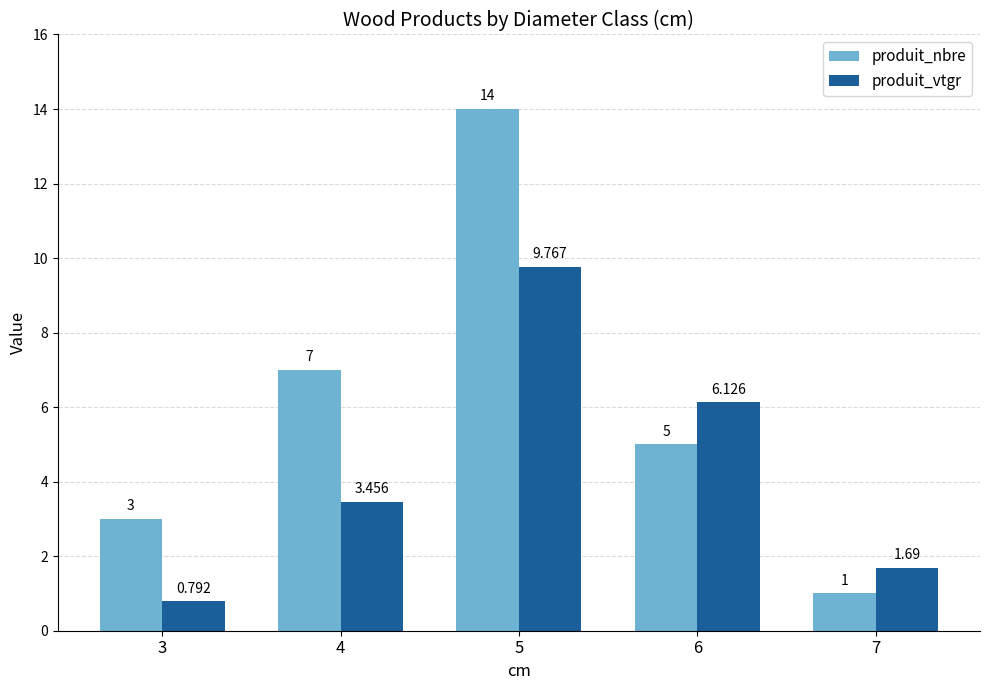

What value does the produit_nbre series have at 4?

7.0